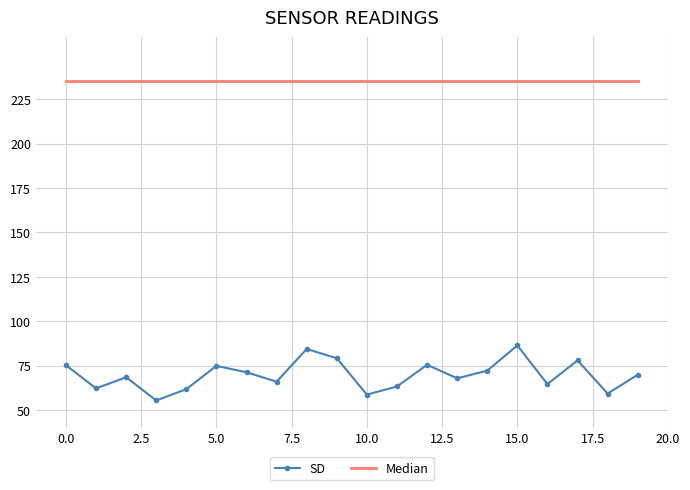

What are all the series names shown in the legend?

SD, Median